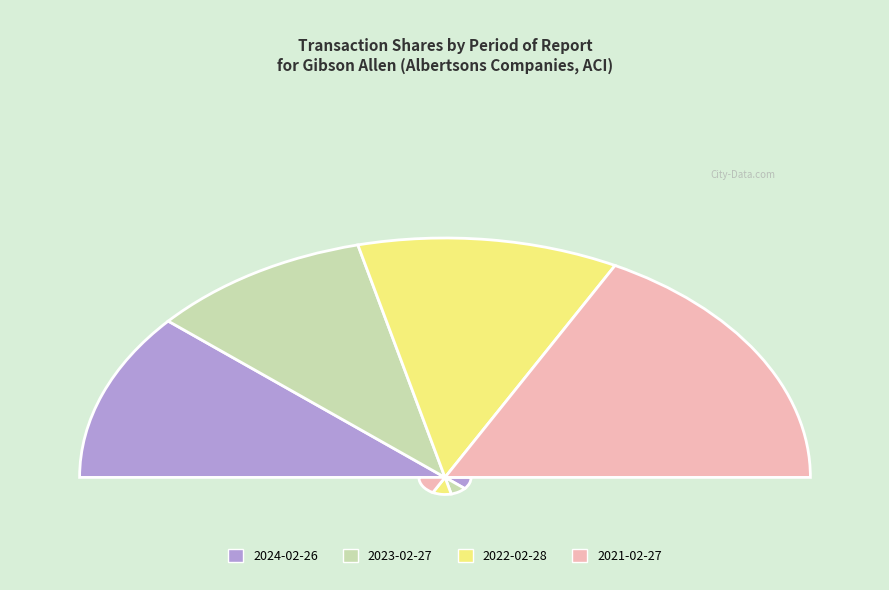

Which category has the smallest portion of the pie?

2023-02-27